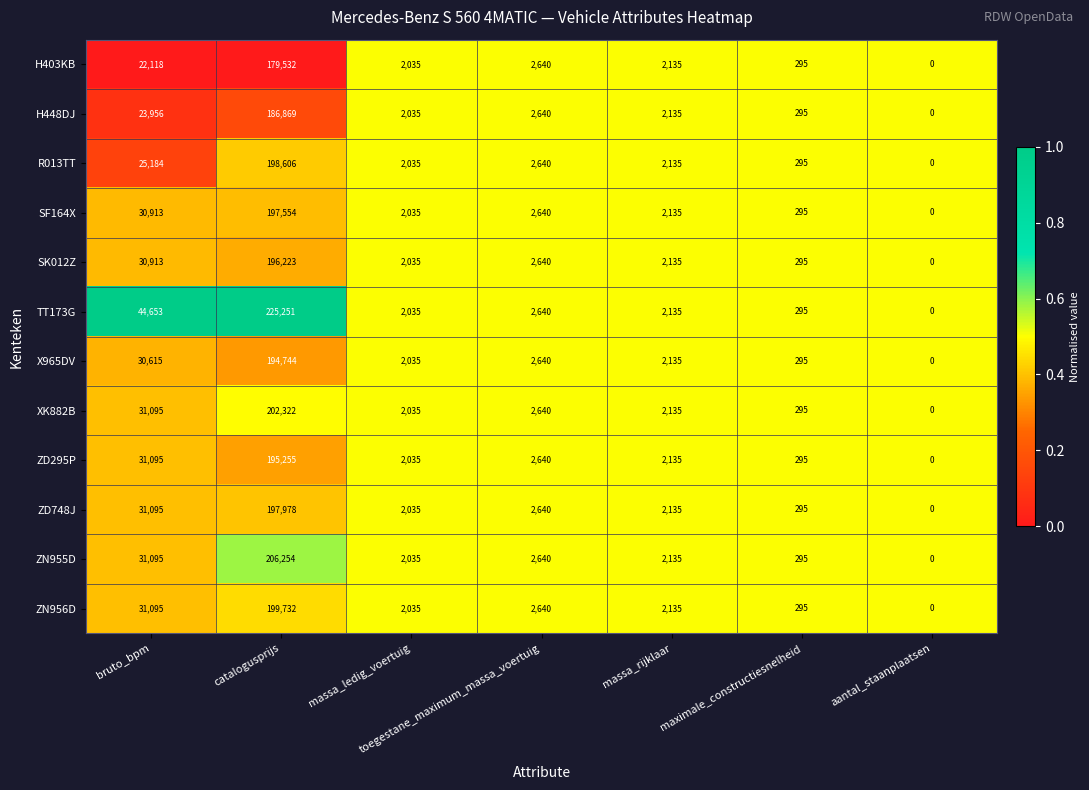

What is the spread (max minus min) of values at bruto_bpm?

22535